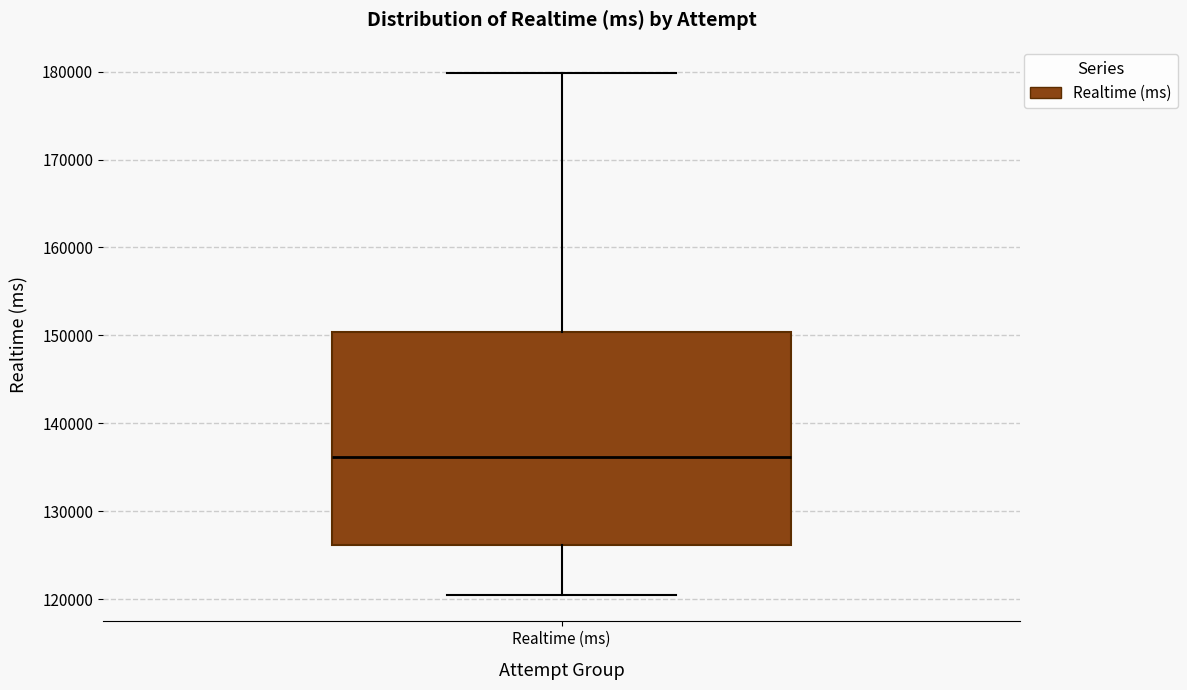

Where does the lower whisker of the box for Realtime (ms) end on the y-axis? The values are not printed on the chart, so give them approximately, as read against the axis.

120000